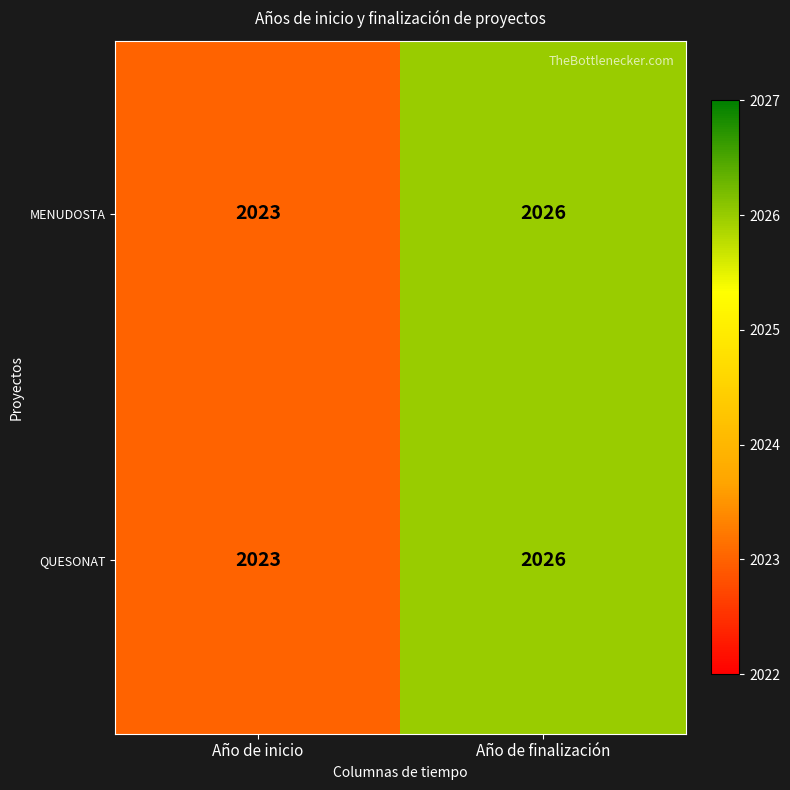

Where is QUESONAT nearest to the value 2024?

Año de inicio